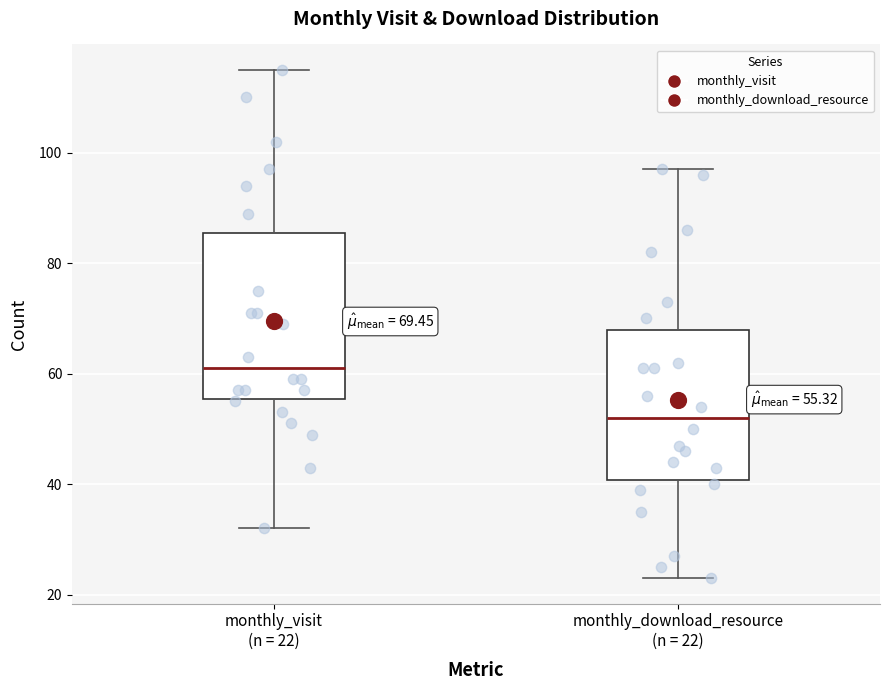

Comparing the boxes themselves (not the whiskers), which one is the tallest?

monthly_visit (n = 22)